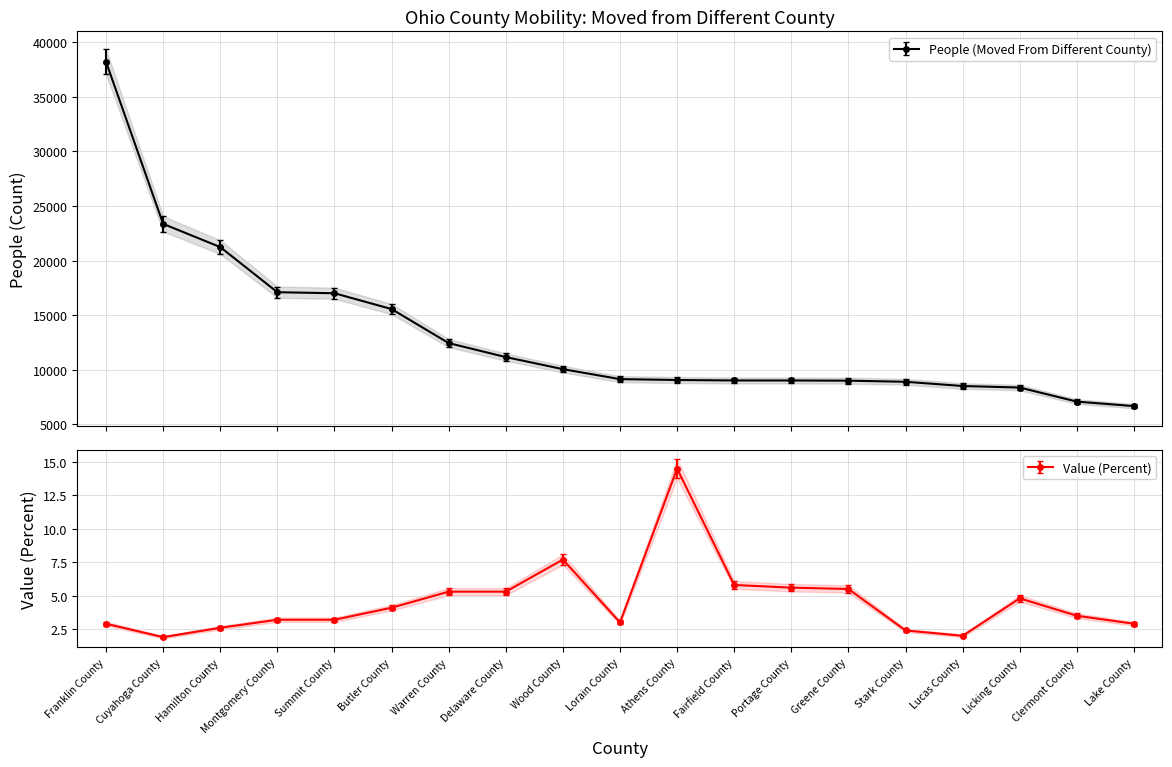

Which category has the lowest value across all series?

Cuyahoga County